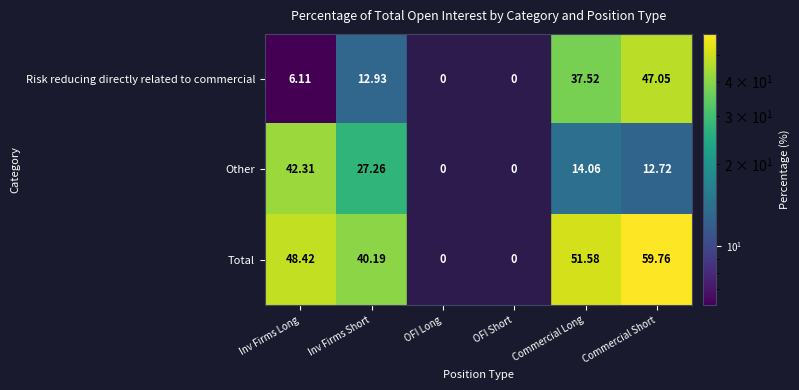

What is the difference between the maximum and second lowest values in the Risk reducing directly related to commercial series?

47.0